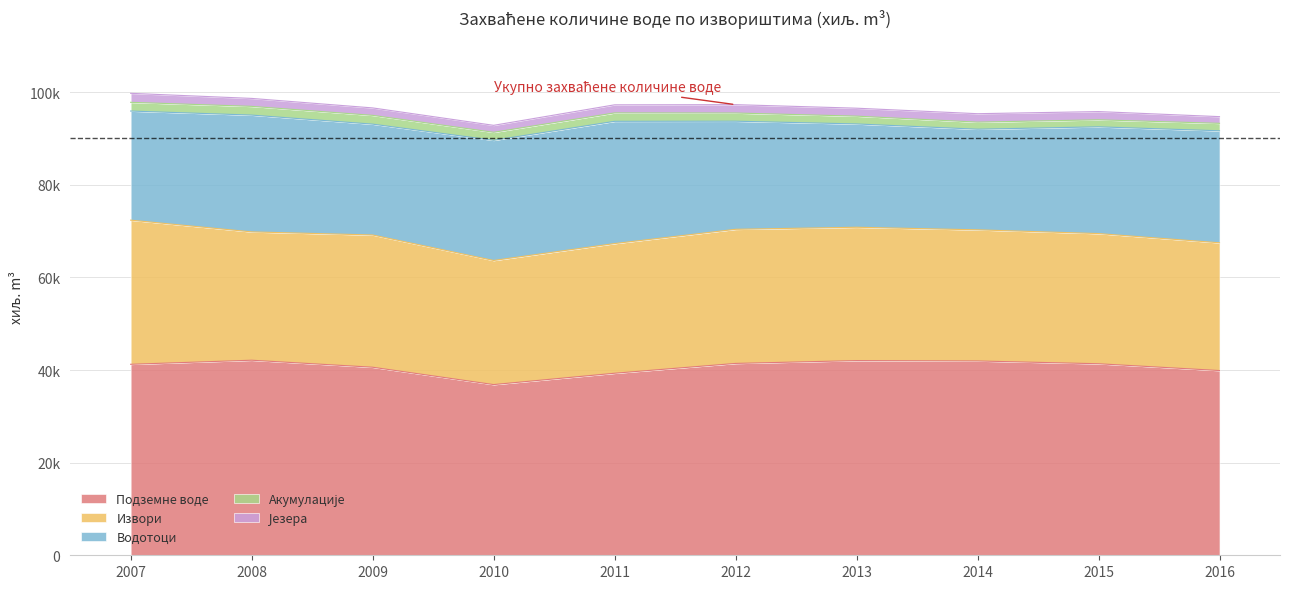

List the series in order of their peak value, highest first.

Подземне воде, Извори, Водотоци, Језера, Акумулације